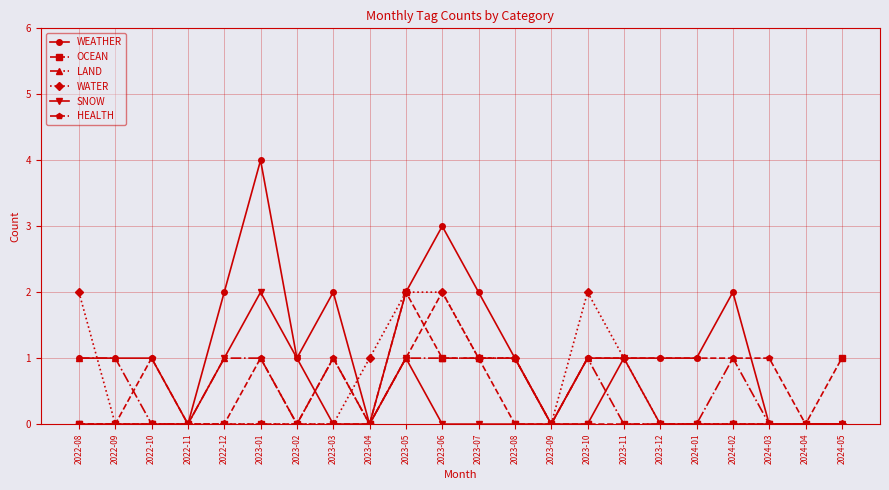

What is the value of the WEATHER point at the 8th from the left?

2